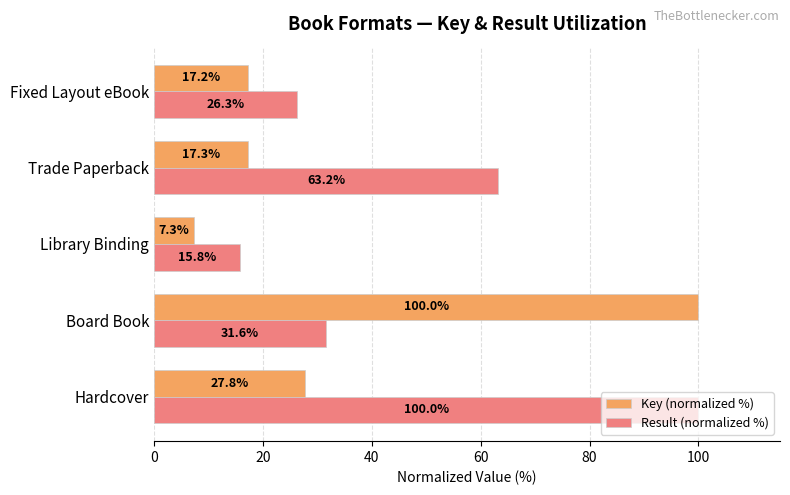

What is the sum of the Result (normalized %) values at Board Book and Library Binding?

47.4